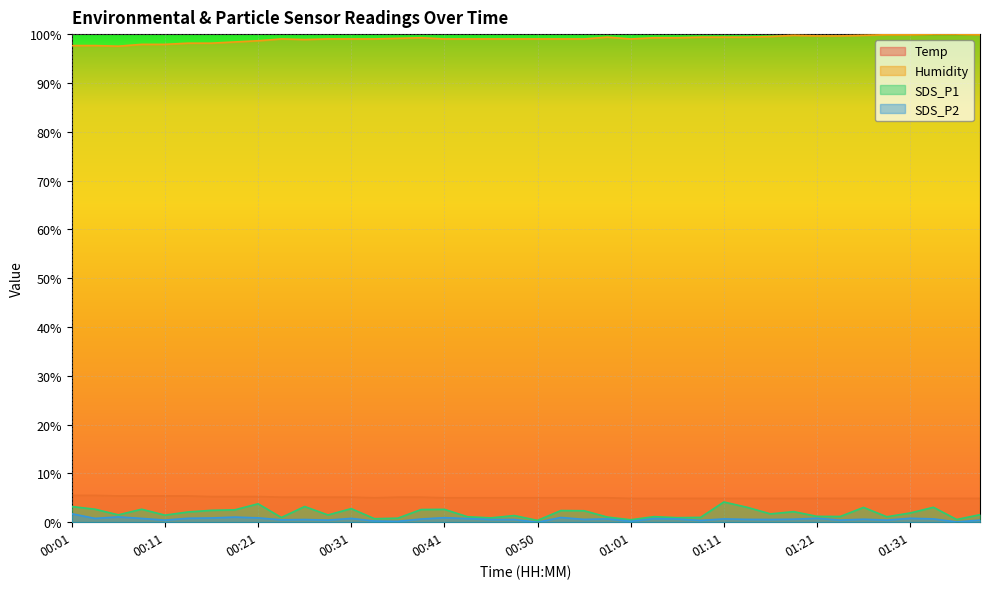

How many lines are shown in the chart?

4